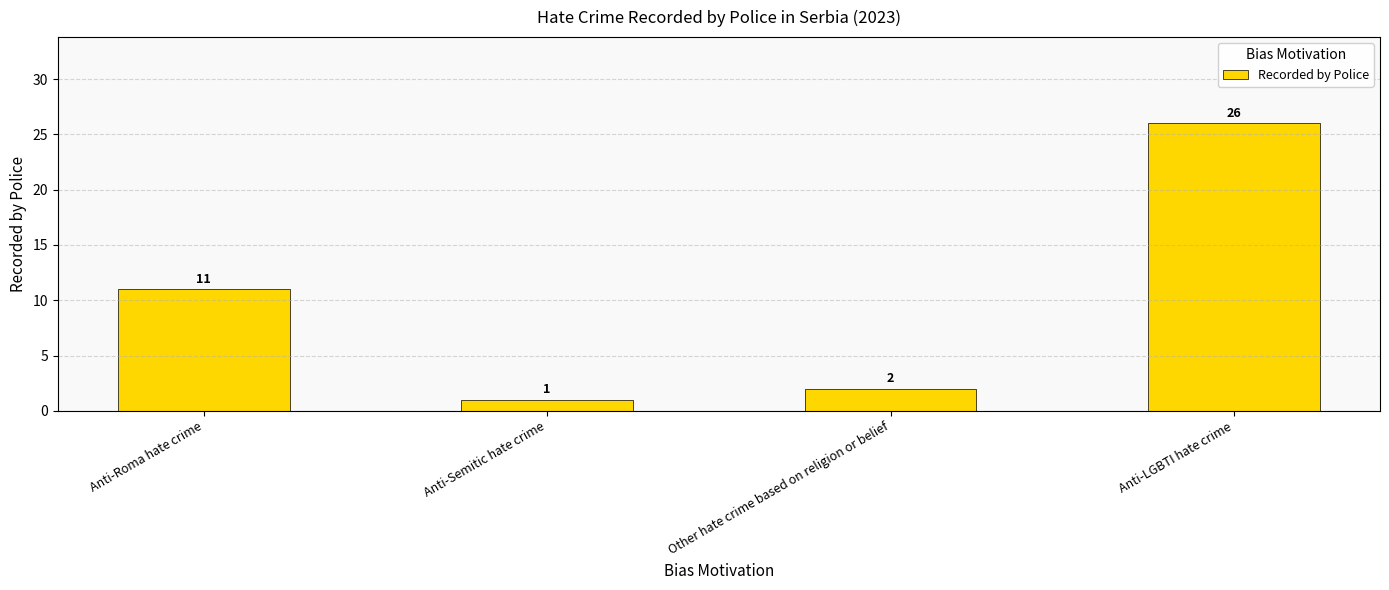

Rank the categories by value from lowest to highest.

Anti-Semitic hate crime, Other hate crime based on religion or belief, Anti-Roma hate crime, Anti-LGBTI hate crime